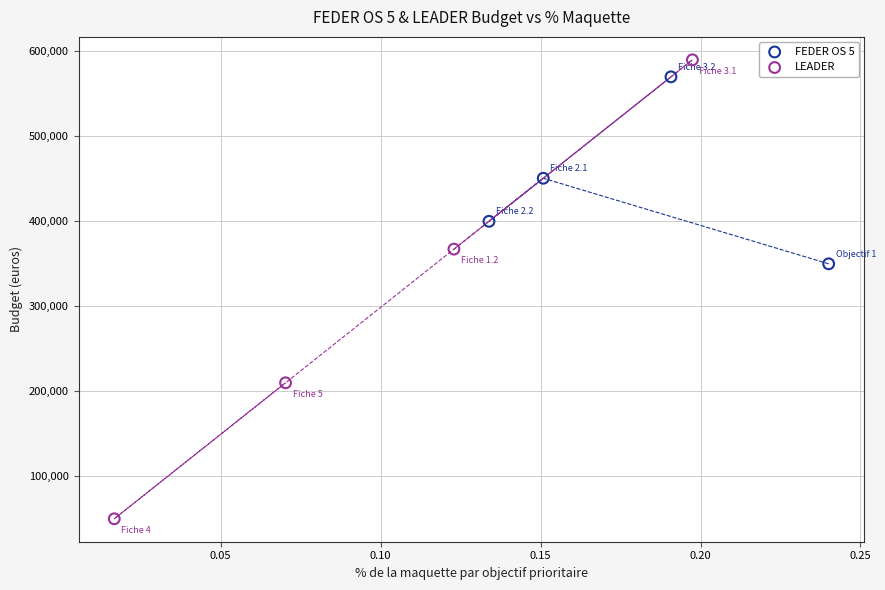

Which series has the largest Y range (max minus min)?

LEADER